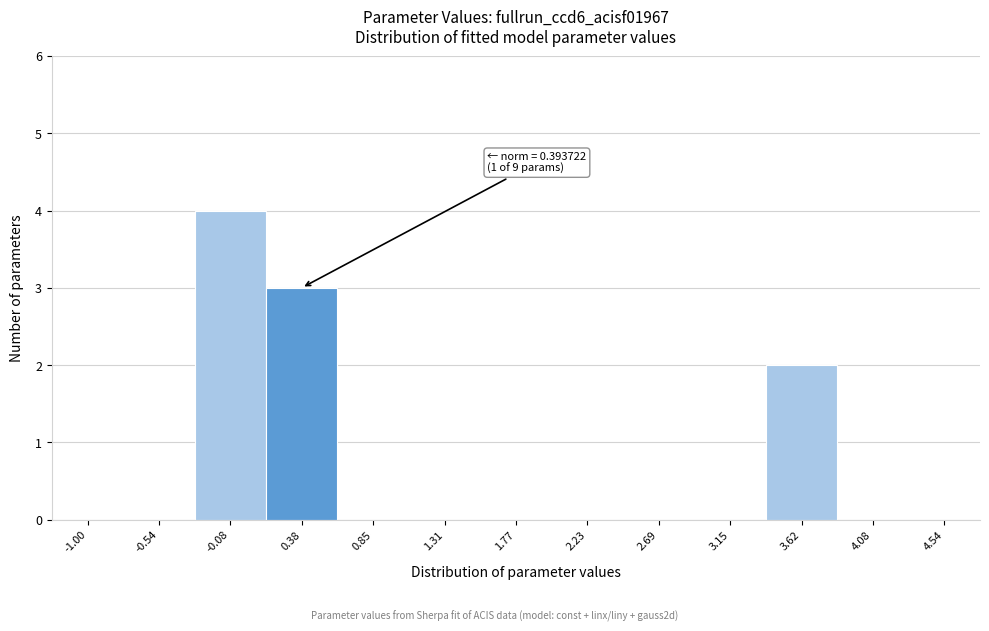

Reading left to right, list all the values displayed in this chart.

-1.00=0	-0.54=0	-0.08=4	0.38=3	0.85=0	1.31=0	1.77=0	2.23=0	2.69=0	3.15=0	3.62=2	4.08=0	4.54=0